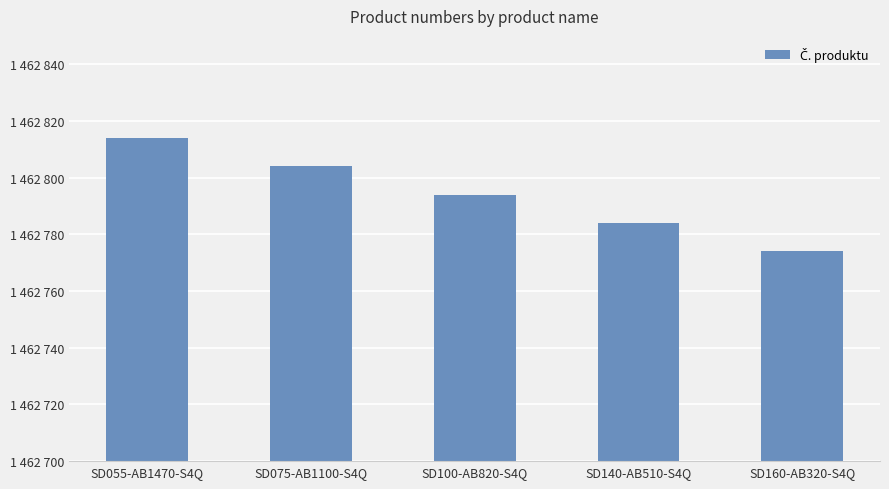

What position from the left is SD055-AB1470-S4Q?

1